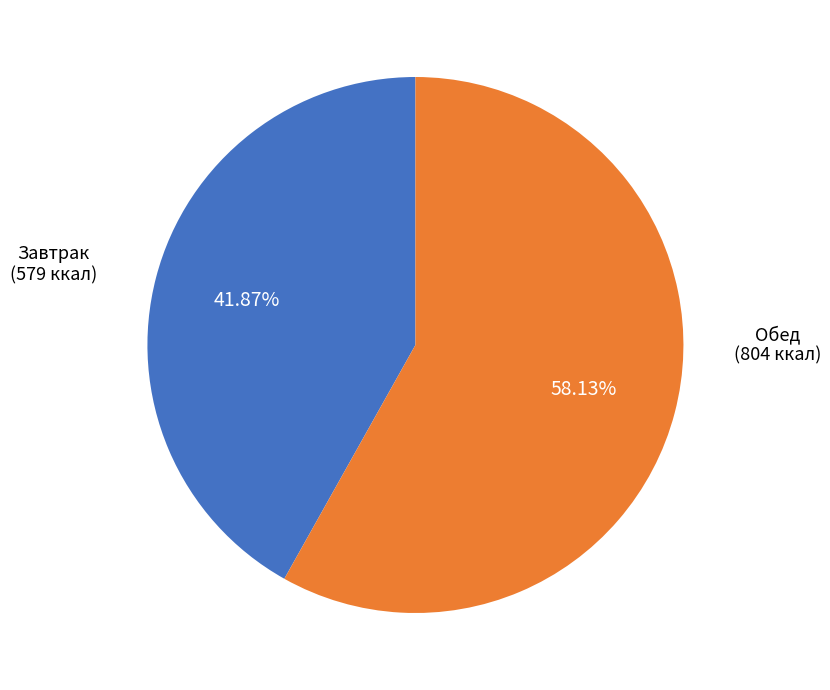

Does any single category account for the majority?

Yes